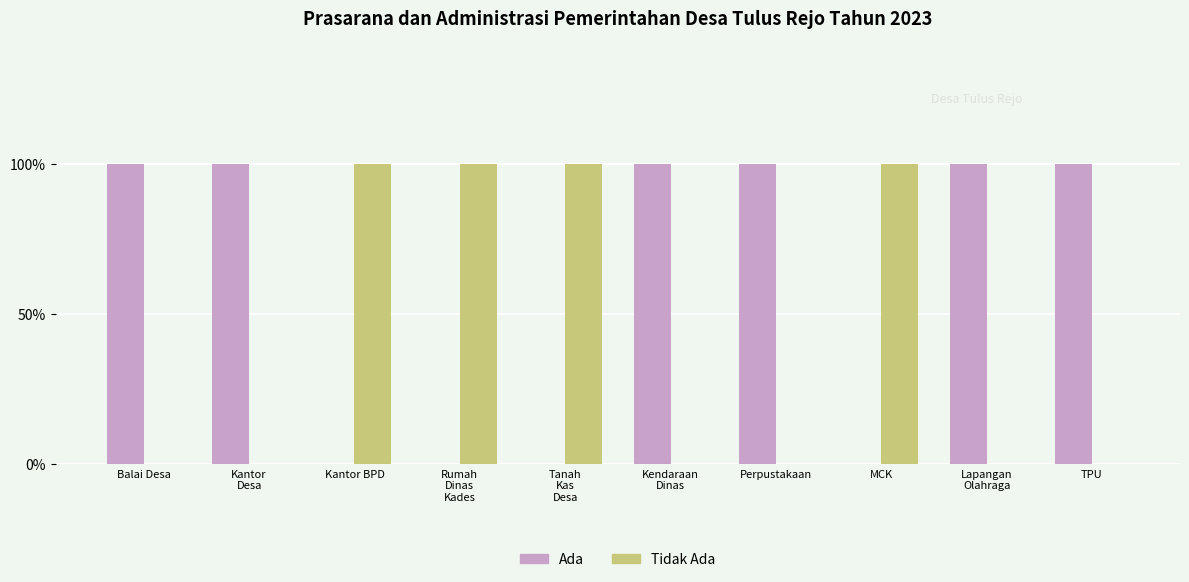

What is the label of the 7th bar from the left?

Perpustakaan